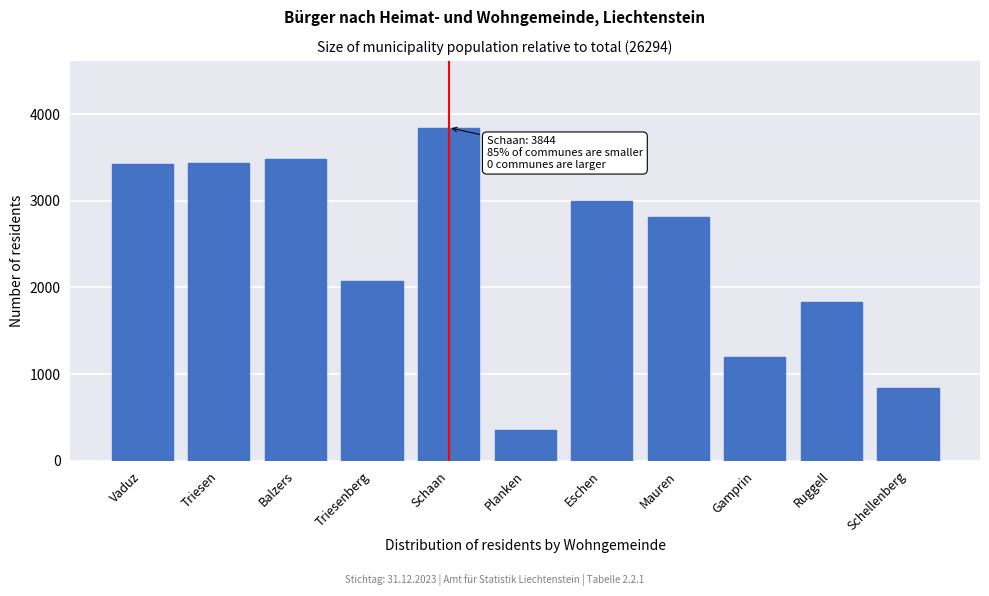

Which category has the lowest value across all series?

Planken